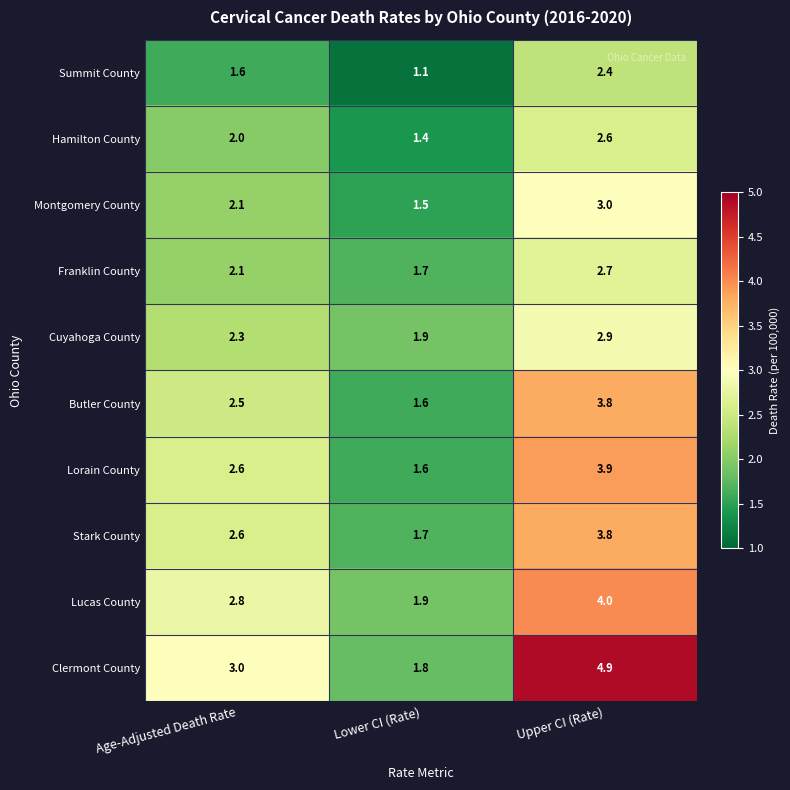

What is the average value of the Butler County series?

2.6